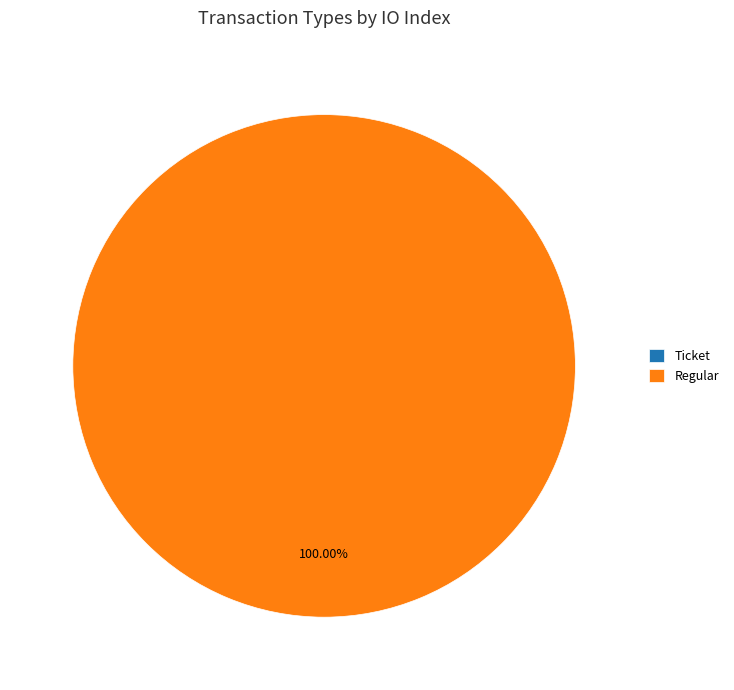

Do Regular and Ticket together represent more than half of the pie?

Yes